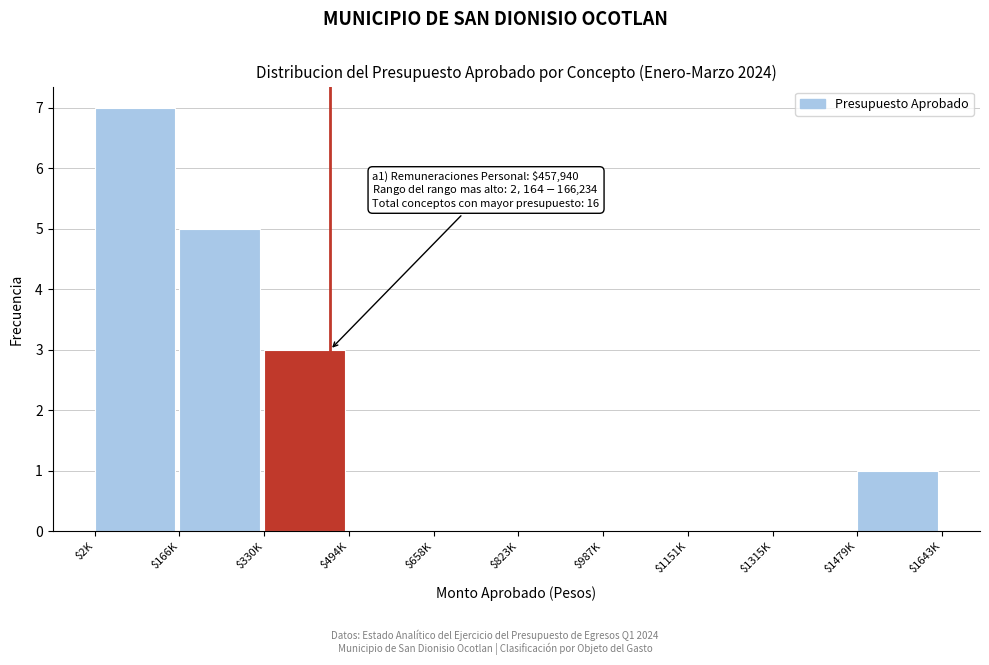

The chart shows a value of 0 at $987K. True or false?

True